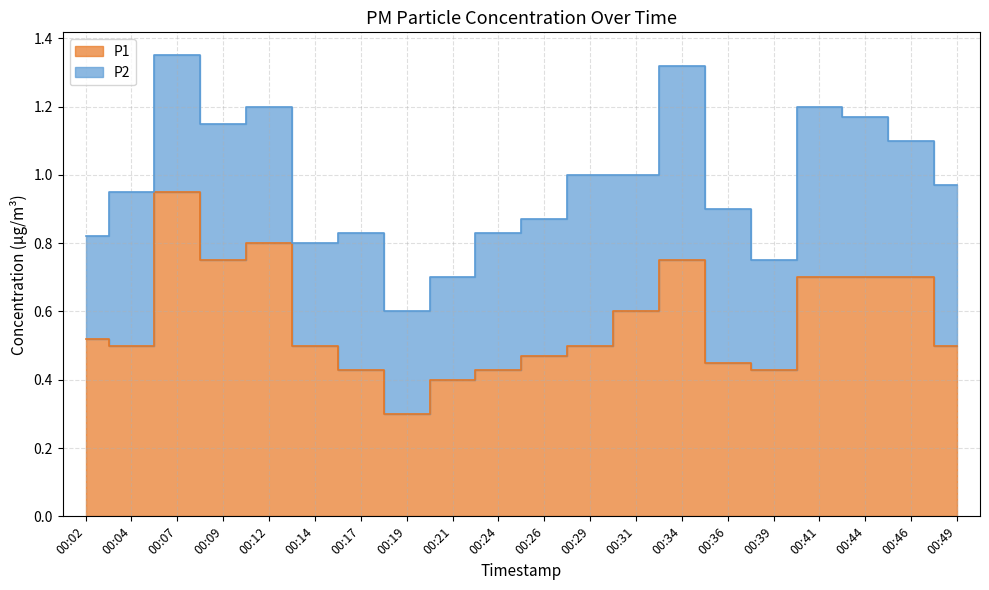

The chart shows a value of 0.8 at 00:12. True or false?

True